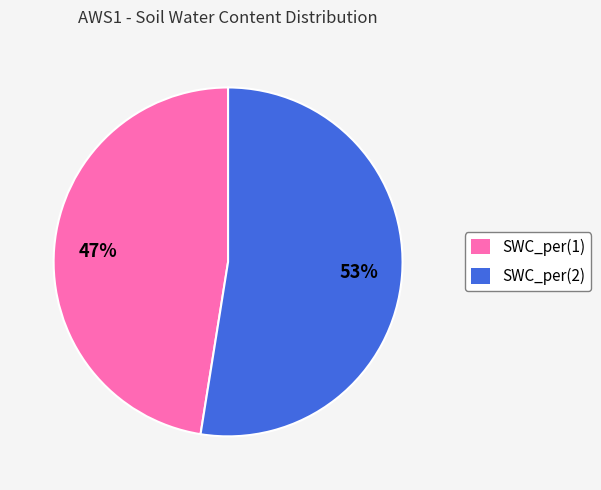

Do SWC_per(2) and SWC_per(1) together represent more than half of the pie?

Yes